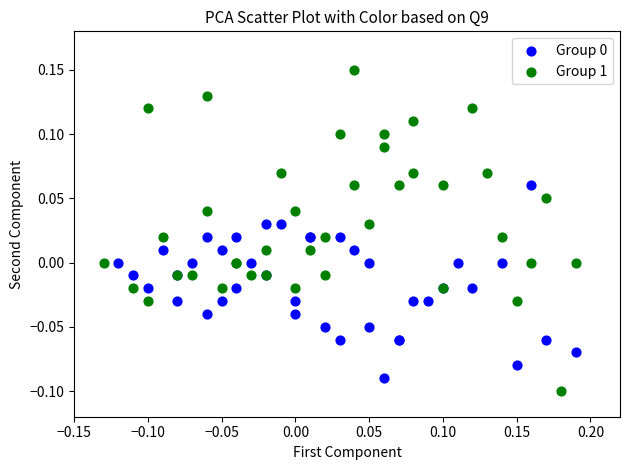

Which series reaches the maximum Y coordinate?

Group 1